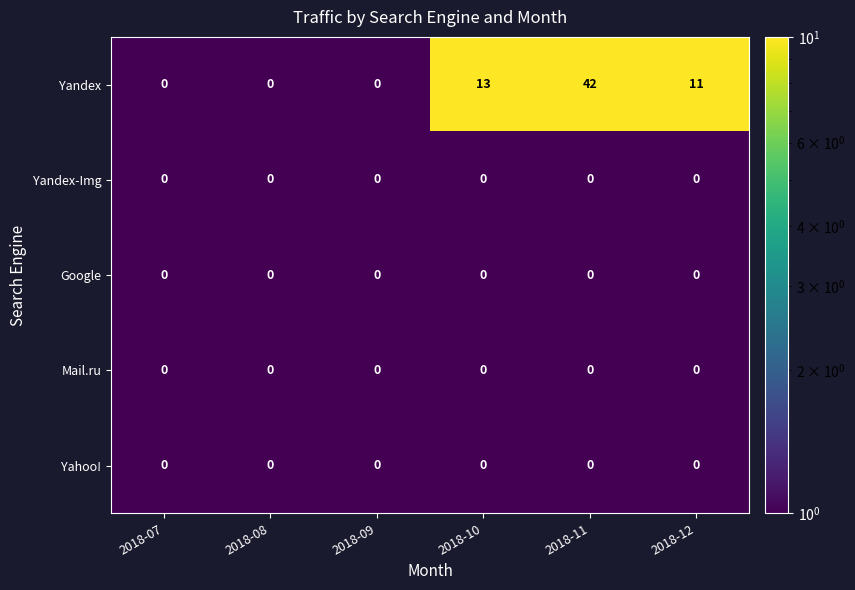

Which series has the widest spread of values?

Yandex